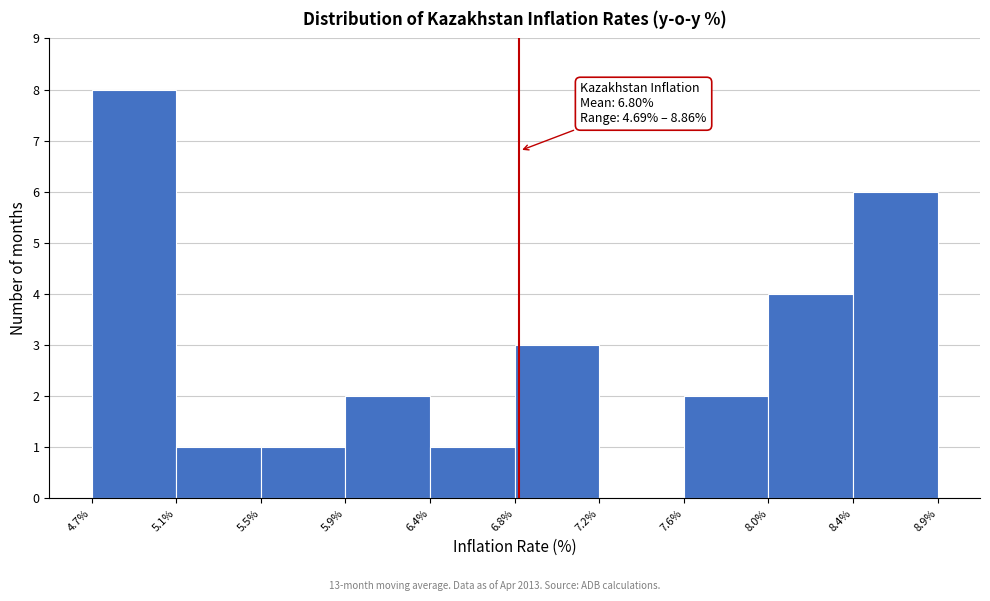

Over which range of the x-axis is the bar tallest?

4.7% to 5.1%